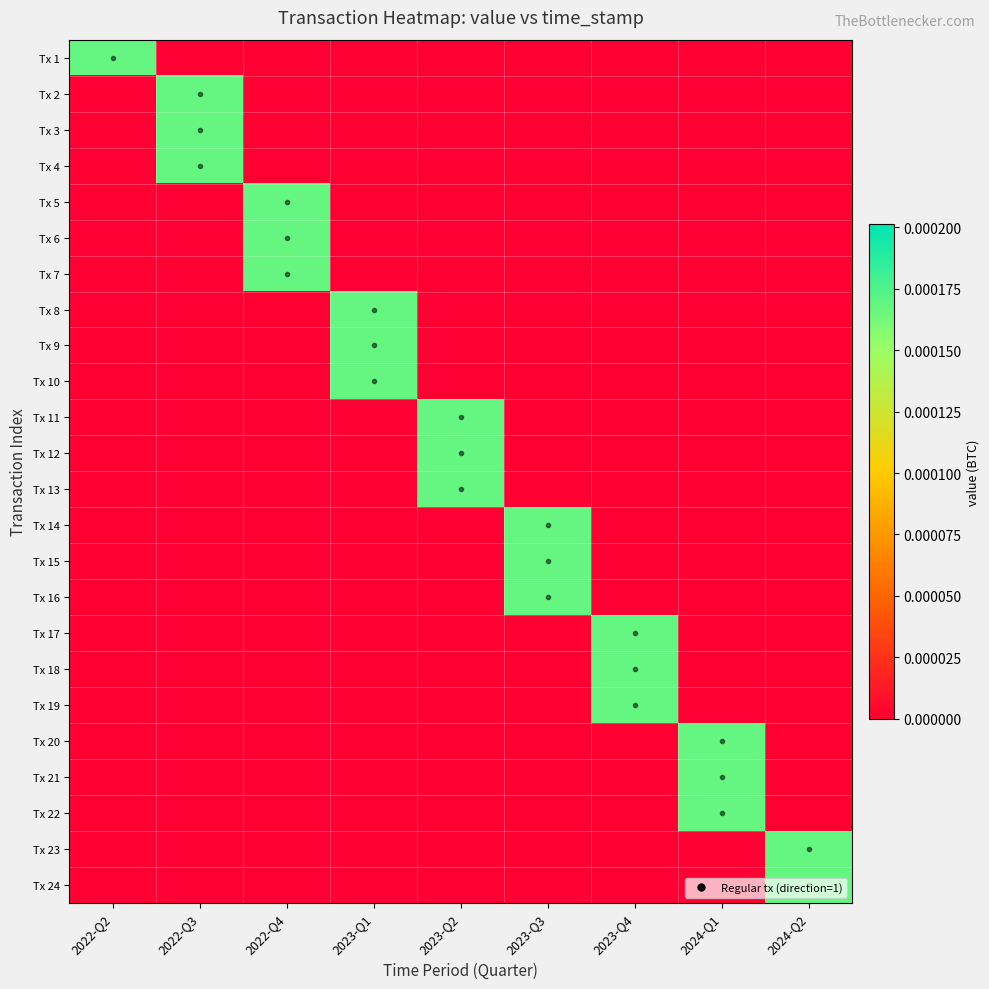

Between 2024-Q1 and 2022-Q4, which is larger?

2024-Q1